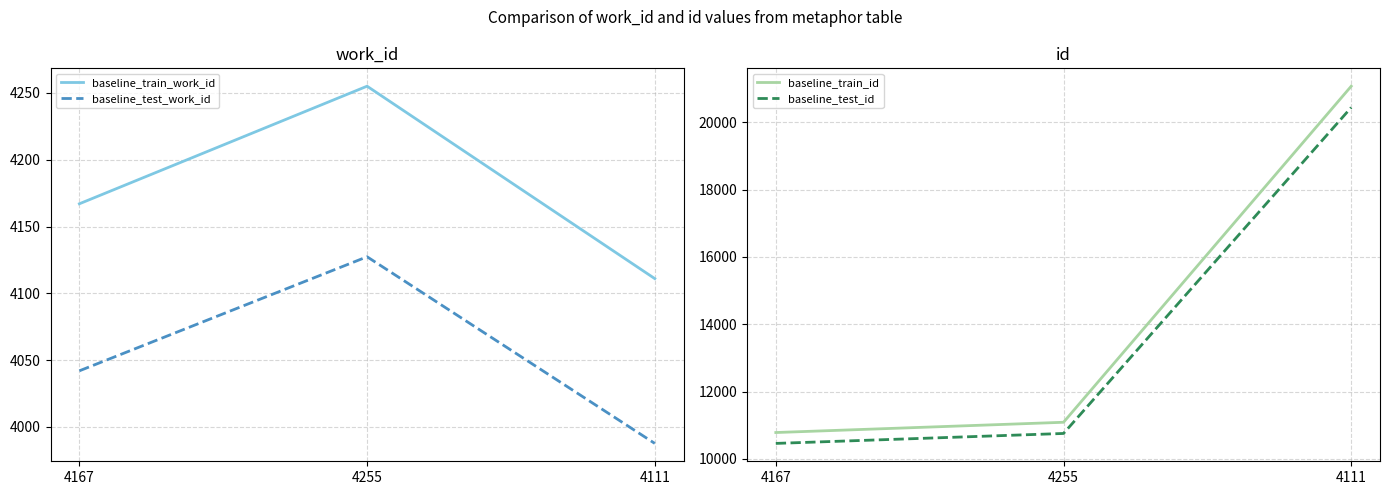

Which has a higher value, 4167 or 4255?

4255